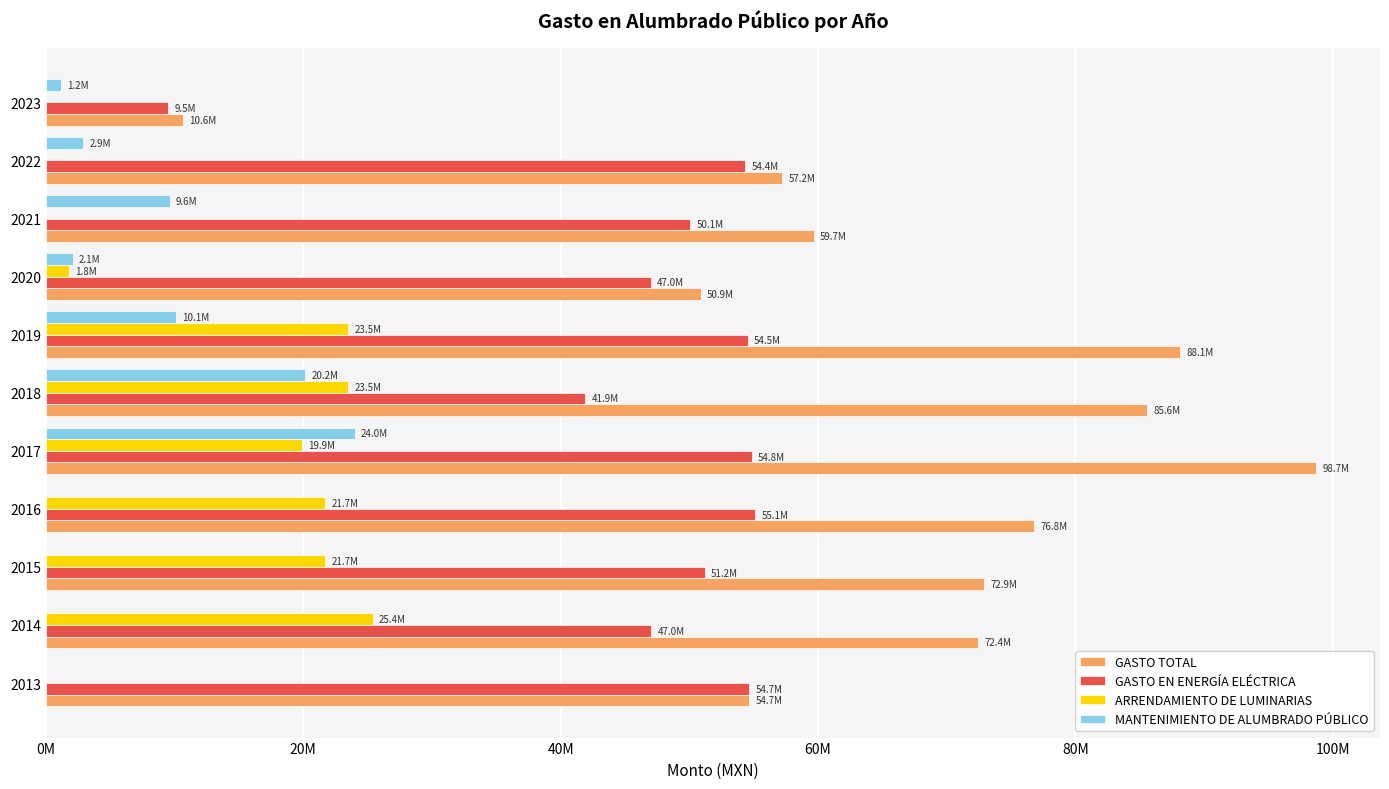

What are all the series names shown in the legend?

GASTO TOTAL, GASTO EN ENERGÍA ELÉCTRICA, ARRENDAMIENTO DE LUMINARIAS, MANTENIMIENTO DE ALUMBRADO PÚBLICO